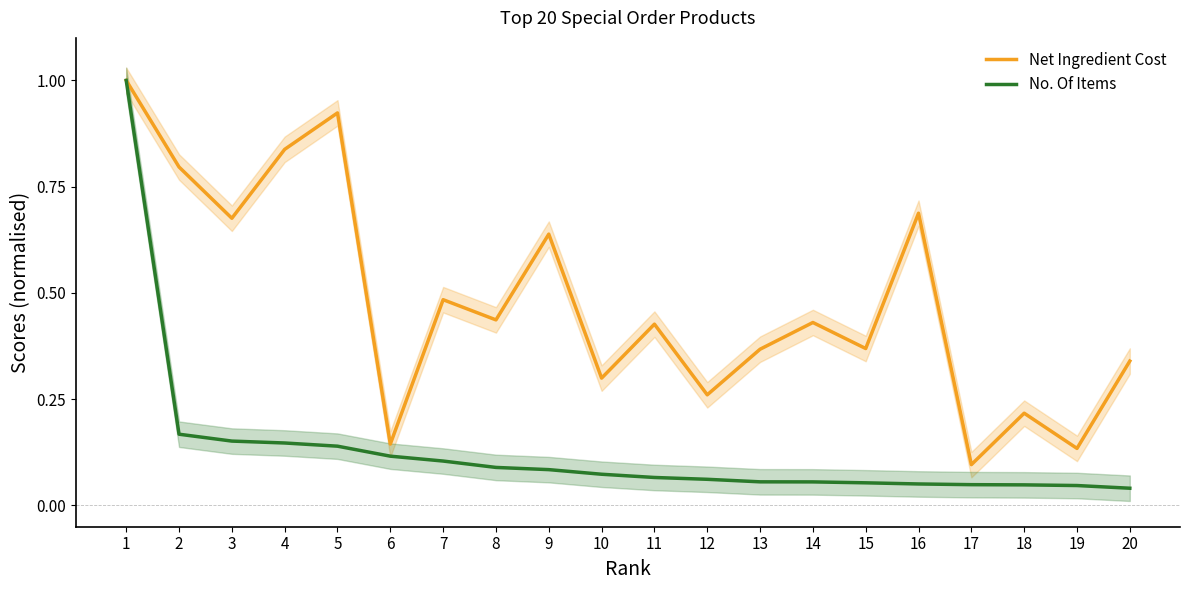

True or false: Net Ingredient Cost and No. Of Items intersect in this chart.

False